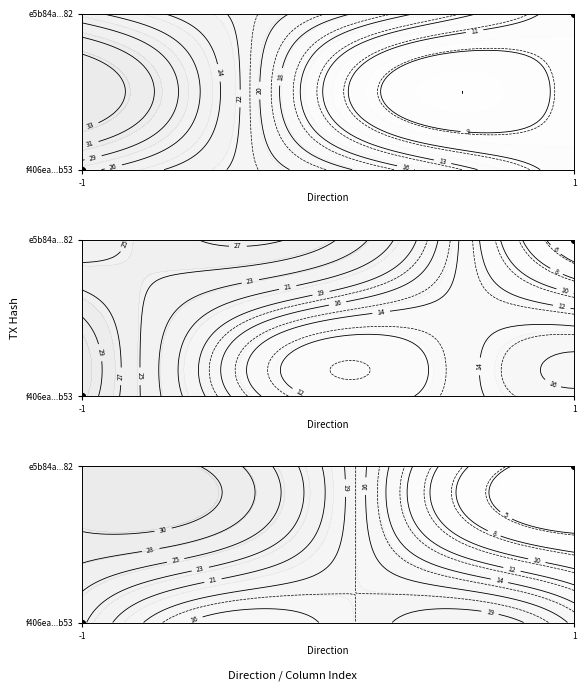

How many values are below 1?

1